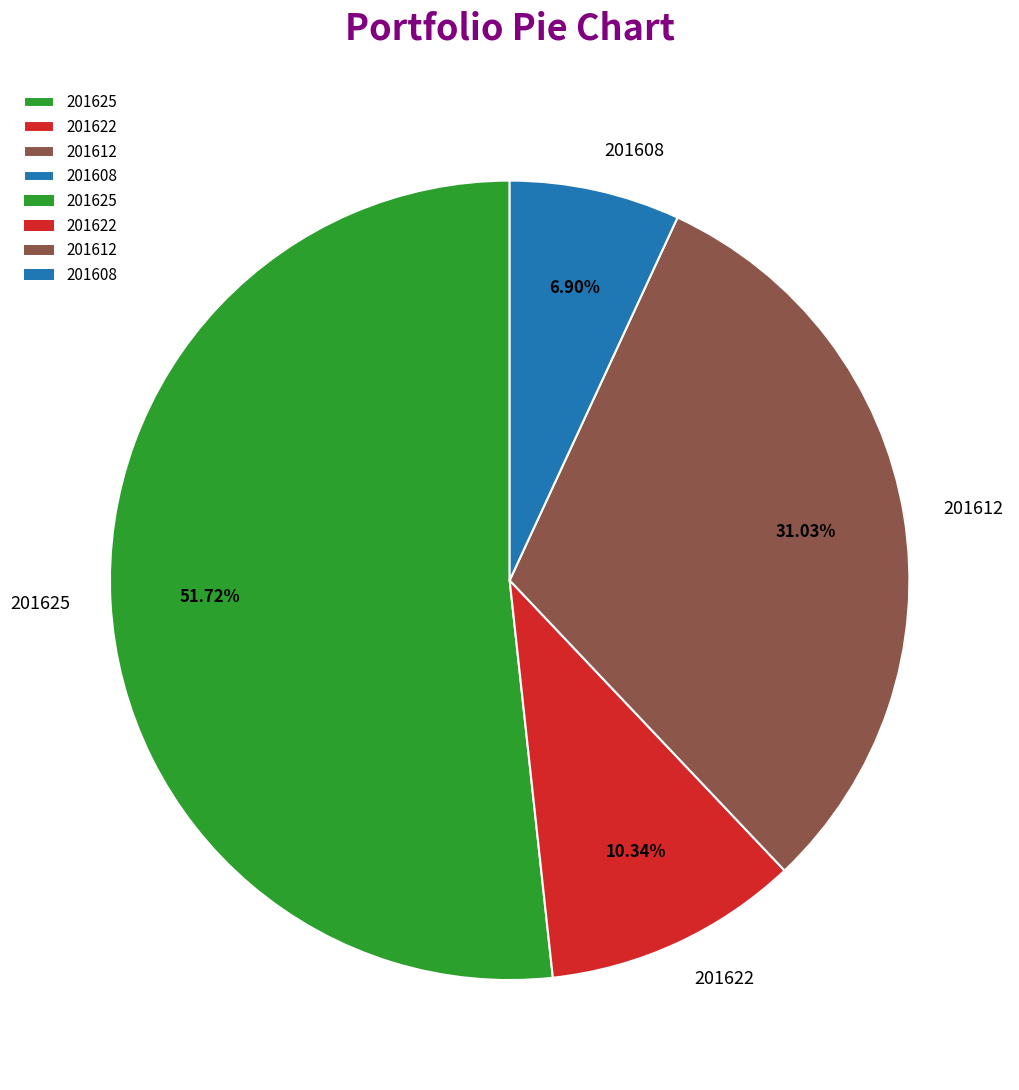

Which has a higher value, 201622 or 201608?

201622